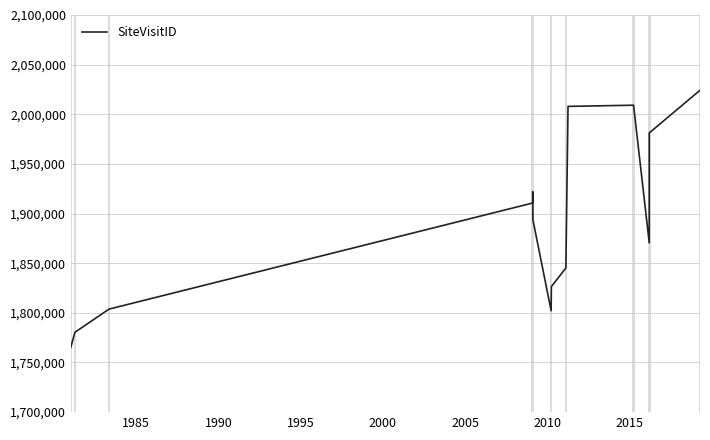

What is the label of the 14th point from the right?

1985